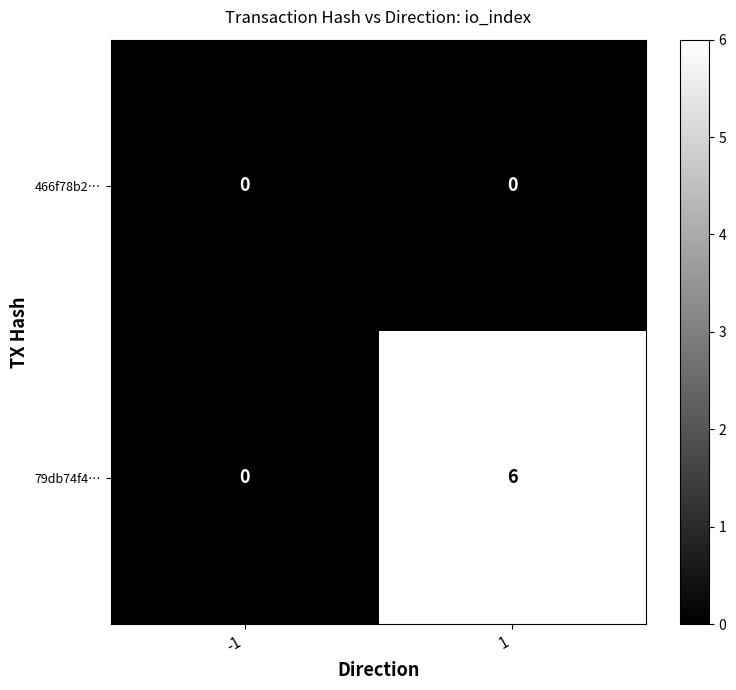

Reading left to right, list all the values displayed in this chart.

466f78b2…: -1=0	1=0
79db74f4…: -1=0	1=6